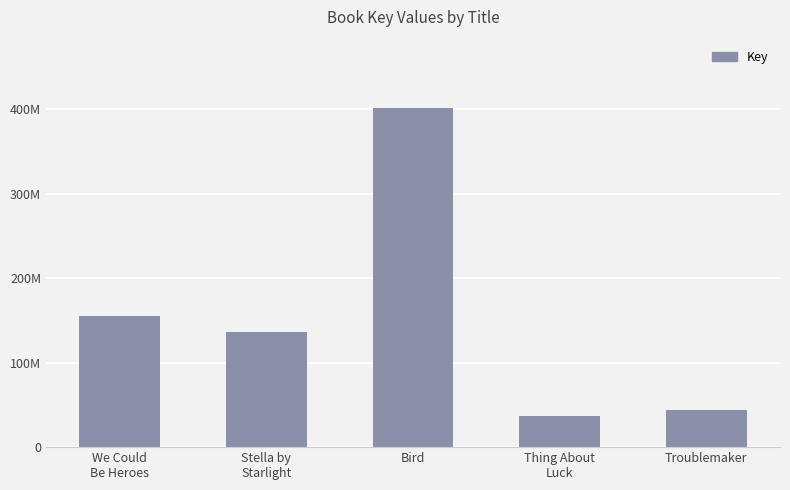

Are the bars horizontal?

No